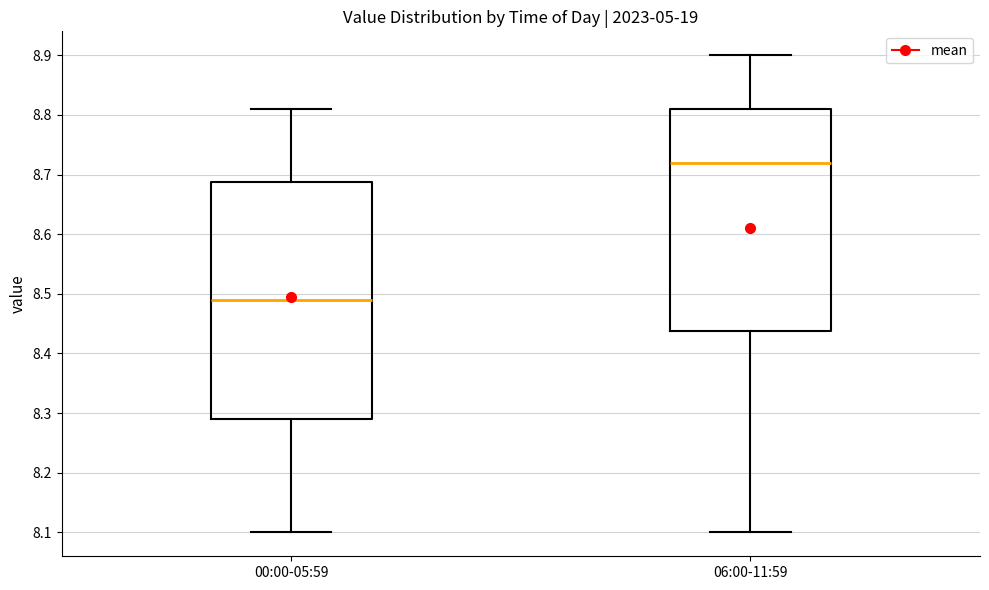

Which box is the tallest, from its lower edge to its upper edge?

00:00-05:59